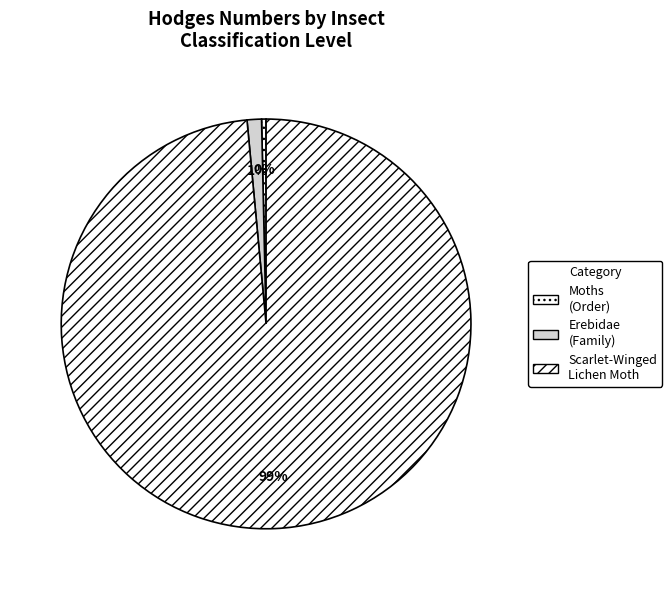

How many slices are in this pie chart?

3